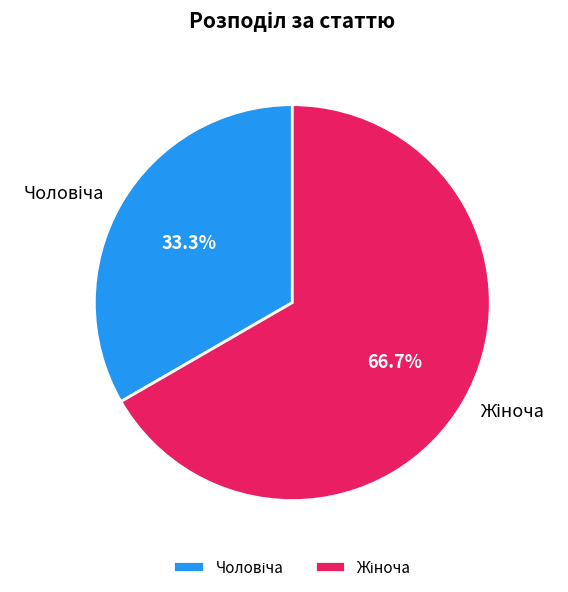

To the nearest percent, what is the average slice percentage?

50%